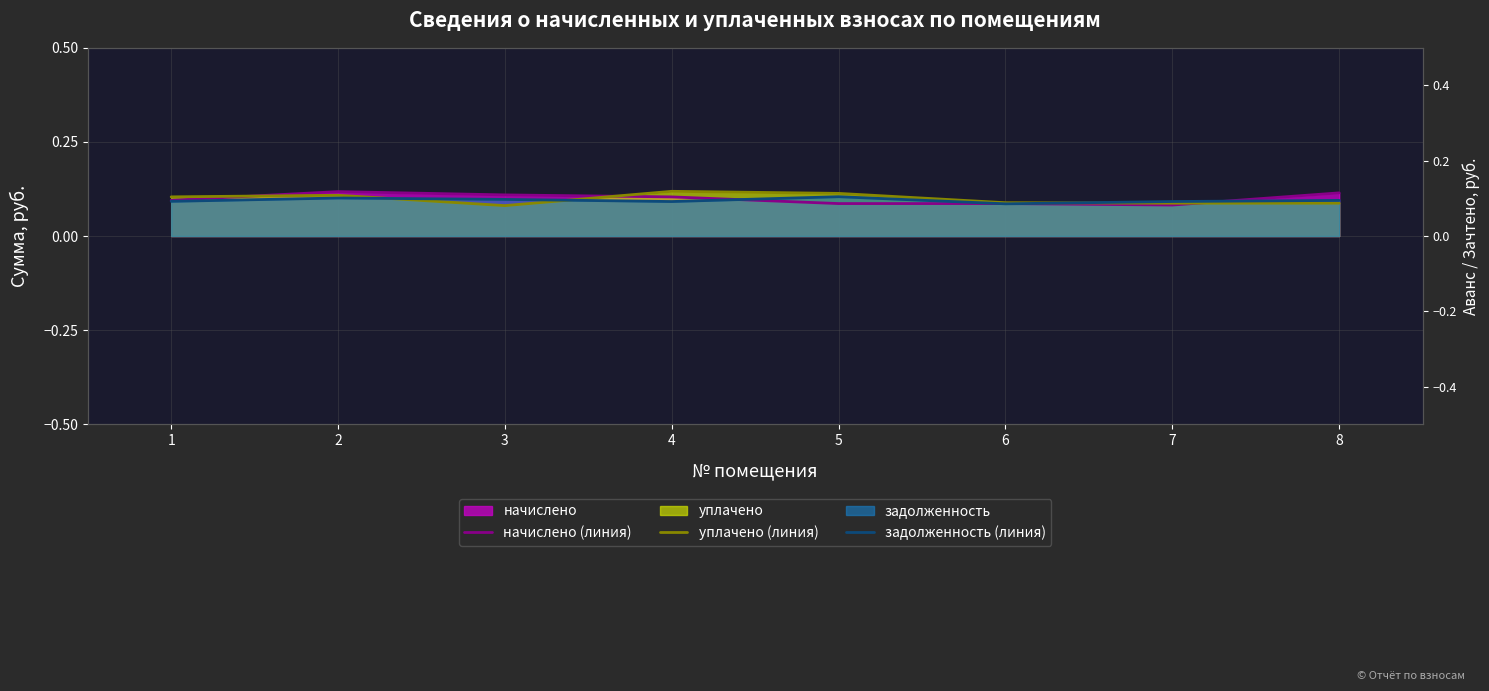

Where is уплачено (линия) nearest to the value 0?

3